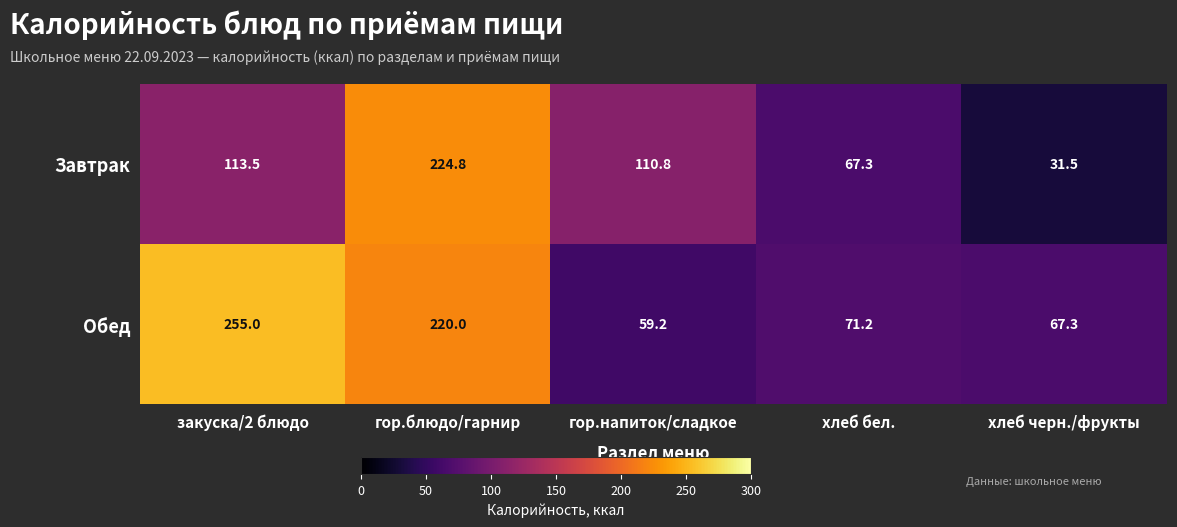

What is the minimum value shown in the chart?

31.5